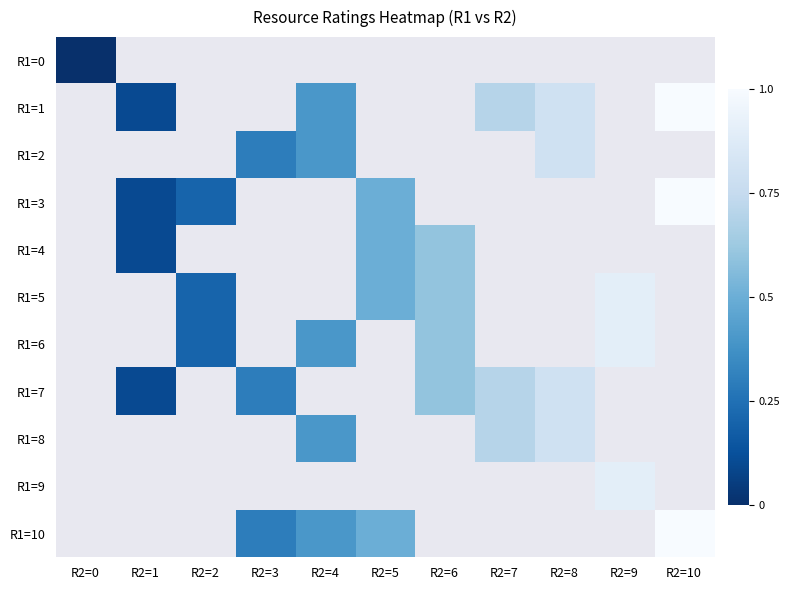

Rank the categories by R1=0 value from highest to lowest.

R2=0, R2=1, R2=2, R2=3, R2=4, R2=5, R2=6, R2=7, R2=8, R2=9, R2=10